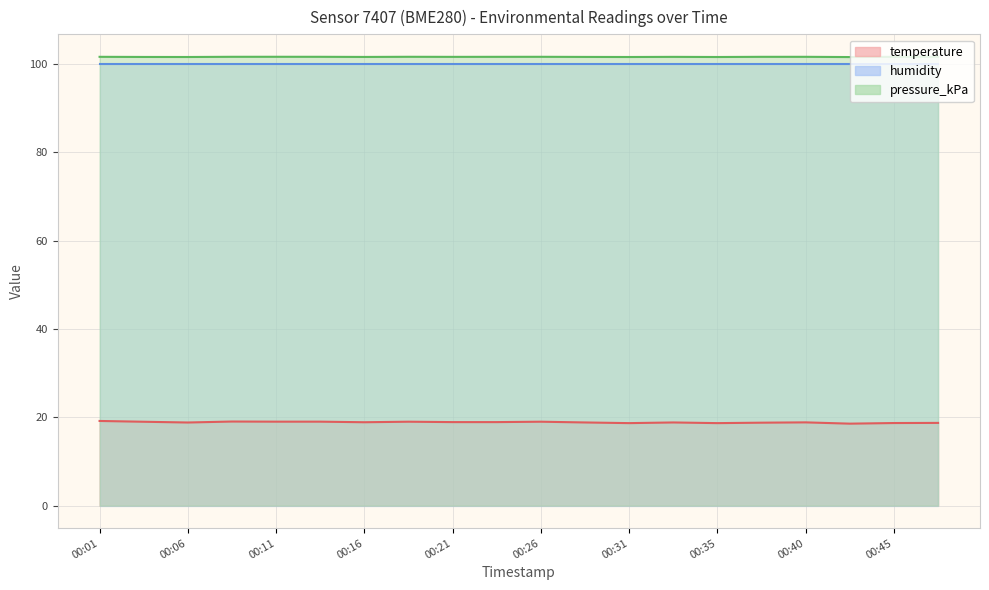

True or false: pressure_kPa and temperature intersect in this chart.

False